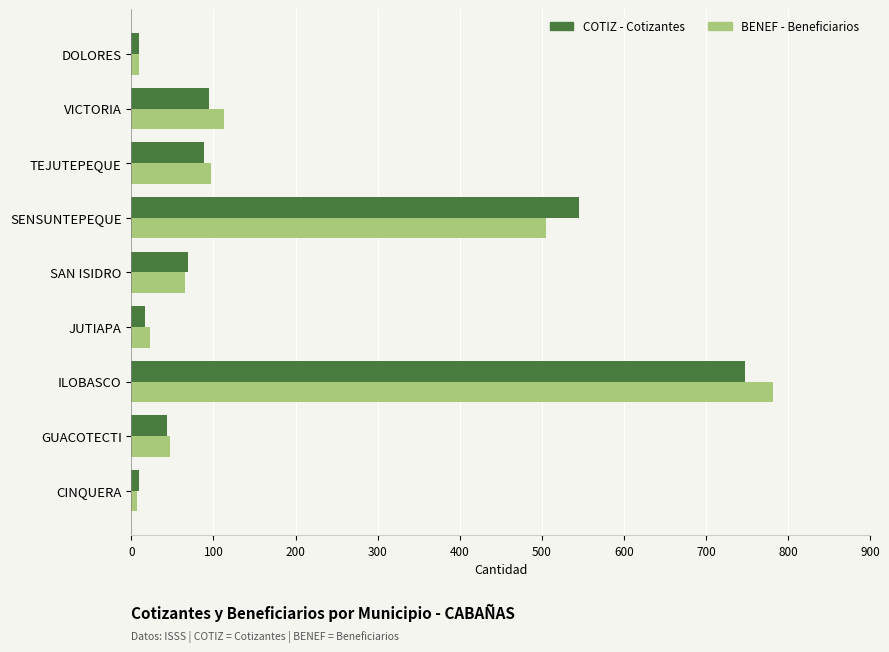

At which category is the sum across all series the highest?

ILOBASCO